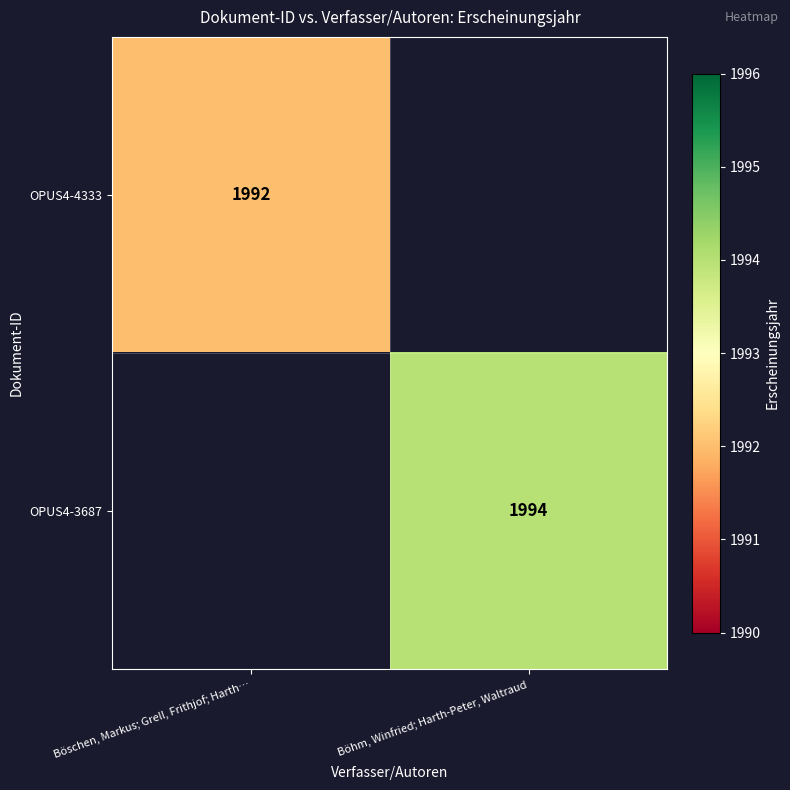

The OPUS4-3687 series shows 580 at Böhm, Winfried; Harth-Peter, Waltraud. True or false?

False